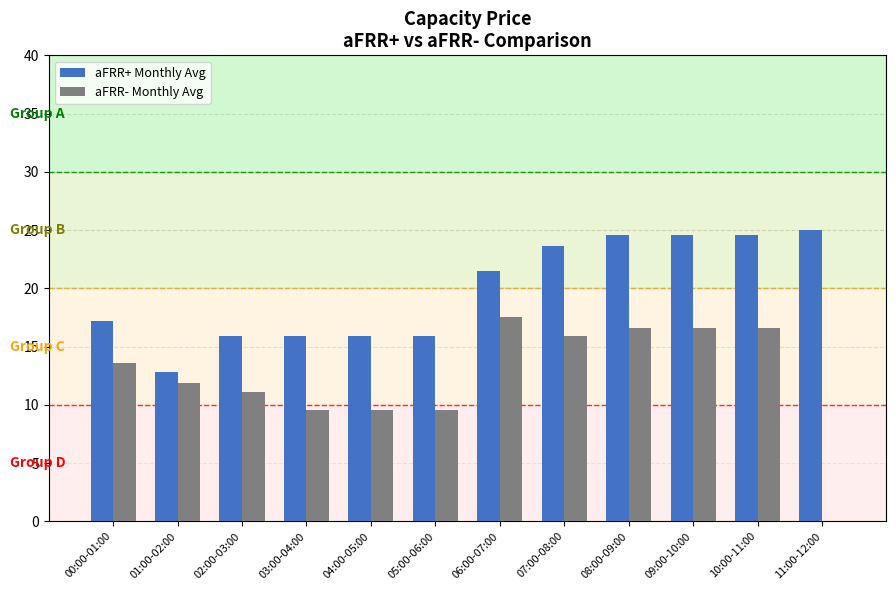

Is it true that aFRR+ Monthly Avg equals 11.4 at 06:00-07:00?

False